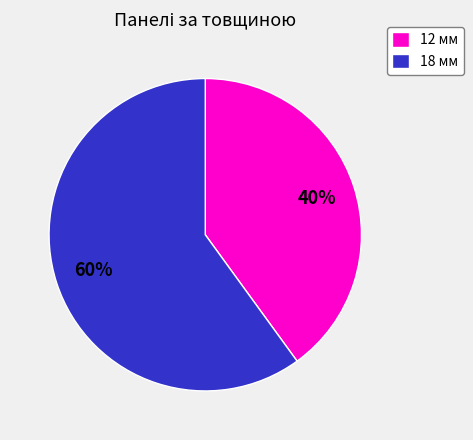

Is there a majority slice in this chart?

Yes